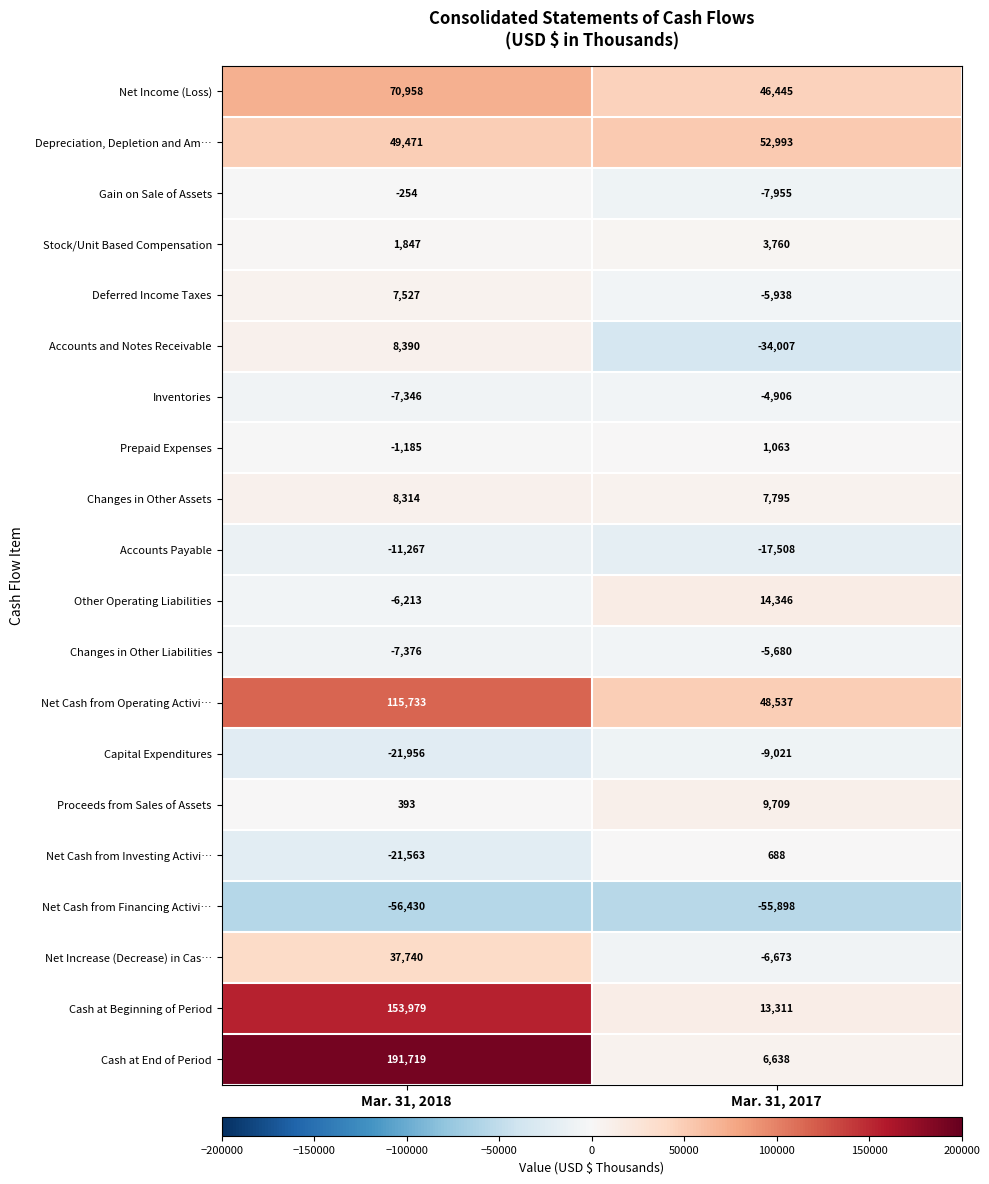

At how many categories does at least one series exceed 188552?

1